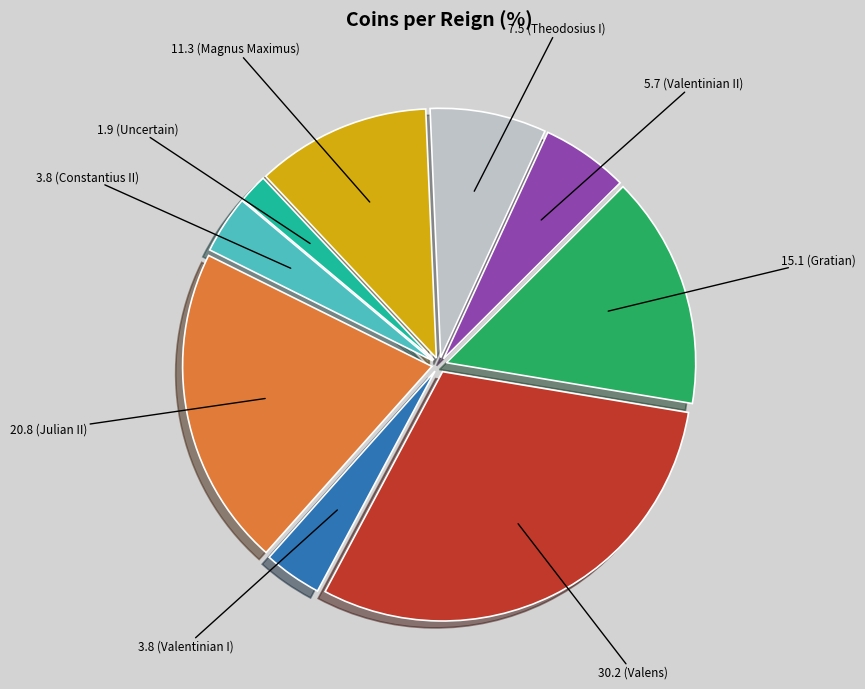

Is there a majority slice in this chart?

No